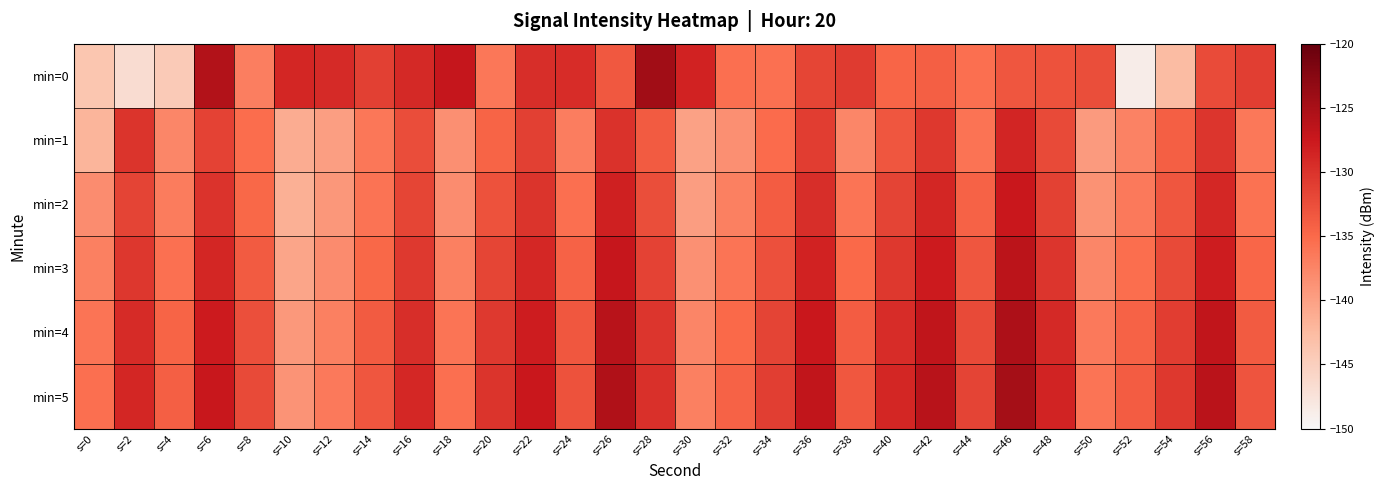

Which series has the widest spread of values?

min=0